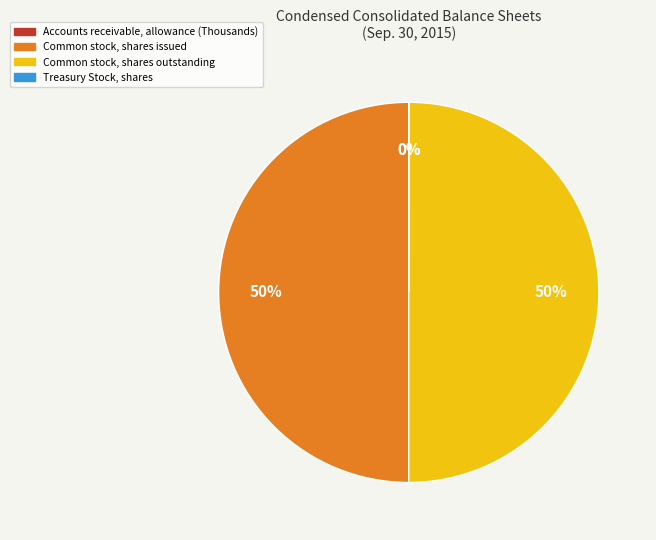

True or false: Common stock, shares issued accounts for 44% of the total.

False